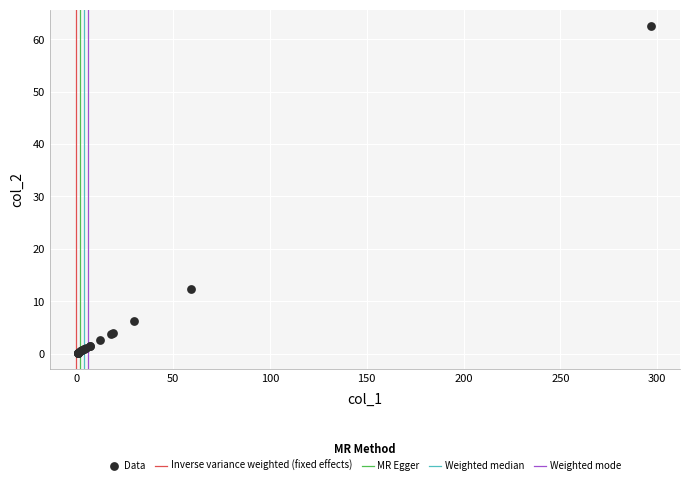

What Y value in the scatter plot is closest to 31?

12.4